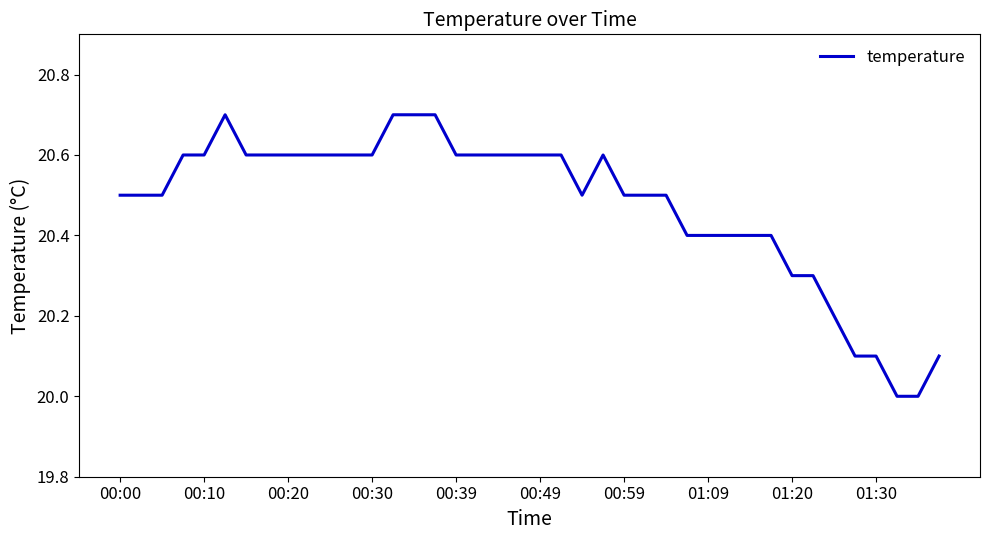

What is the difference between the maximum and minimum values?

0.7